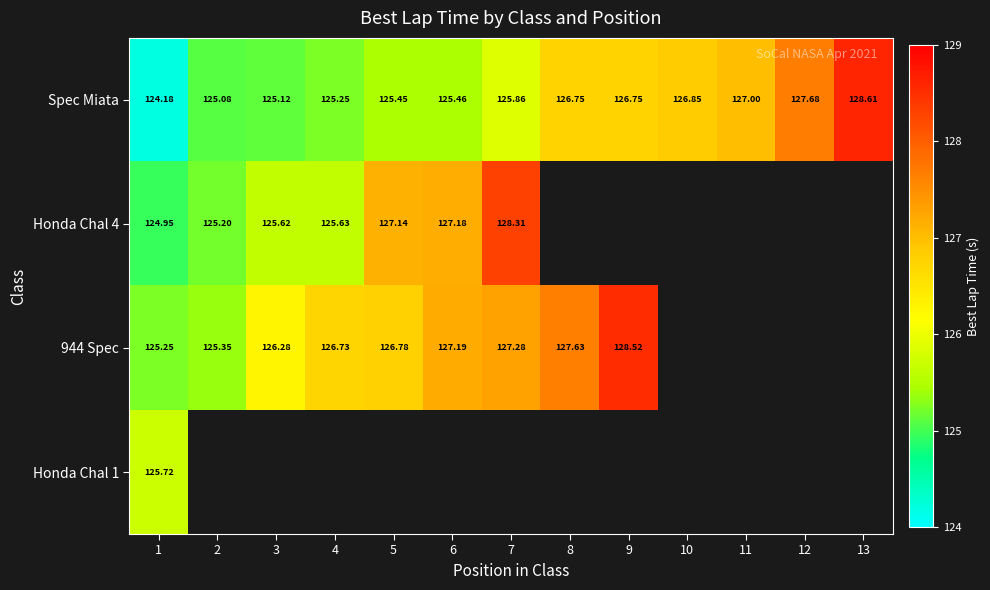

At which label is 944 Spec closest to 126?

3